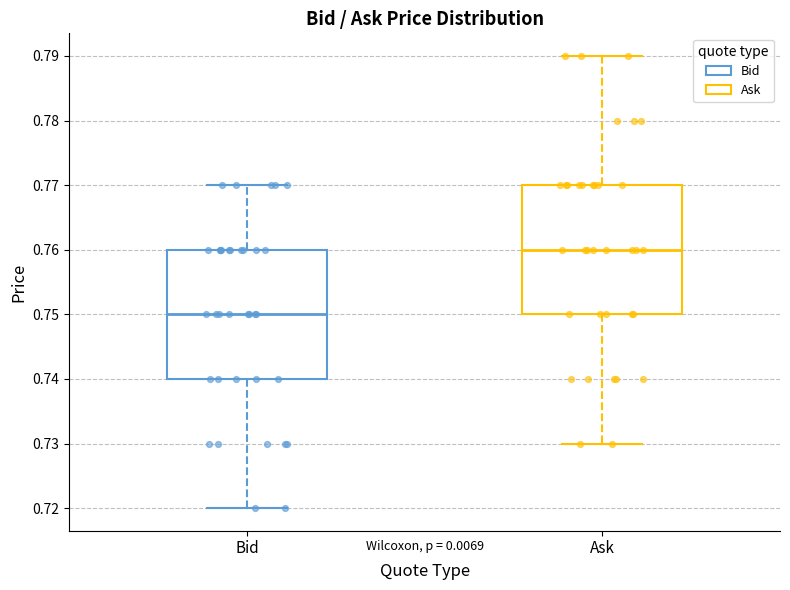

Reading left to right, read every box against the y-axis: the position of its median line, the range the box covers, and the ends of its whiskers. The values are not printed on the chart, so give them approximately, as read against the axis.

Bid: median 0.75, box 0.74 to 0.76, whiskers 0.72 to 0.77
Ask: median 0.76, box 0.75 to 0.77, whiskers 0.73 to 0.79